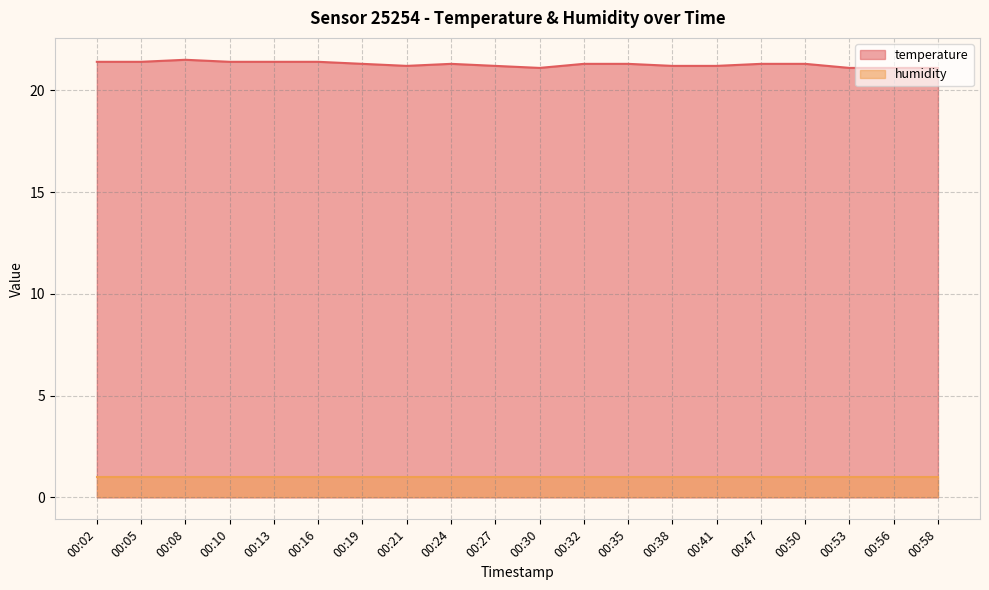

The value at 00:27 is 7.9. True or false?

False